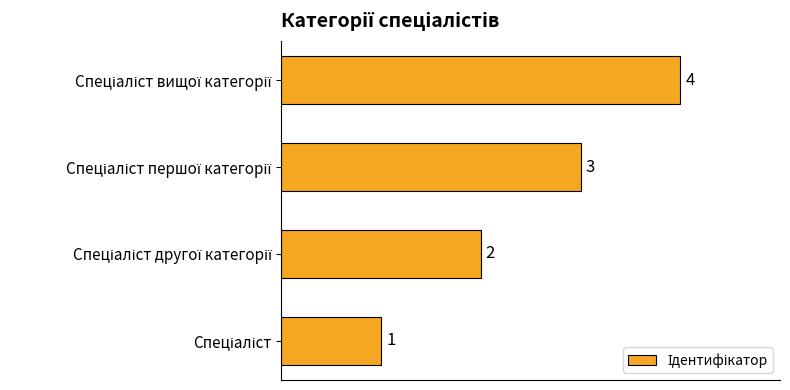

Count the values in the range 2 to 4.

3